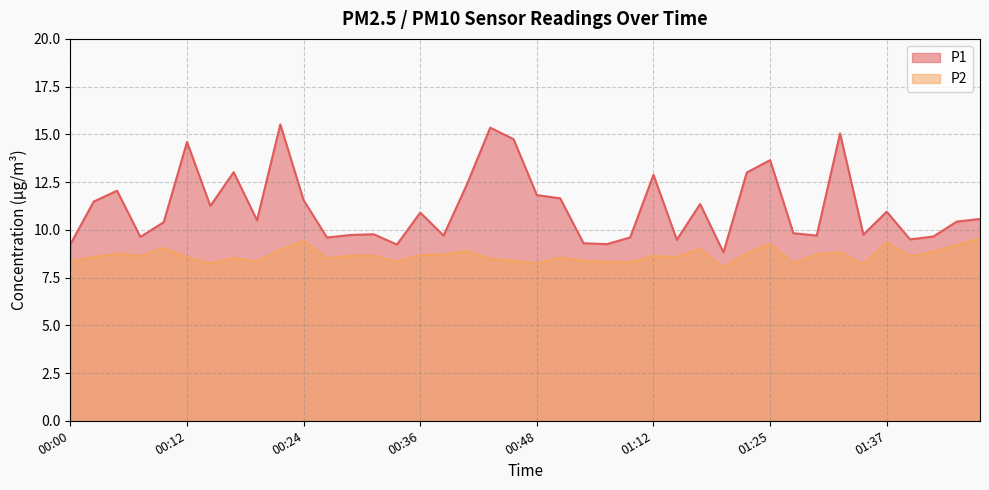

At 00:48, list the series in order from smallest to largest.

P2, P1